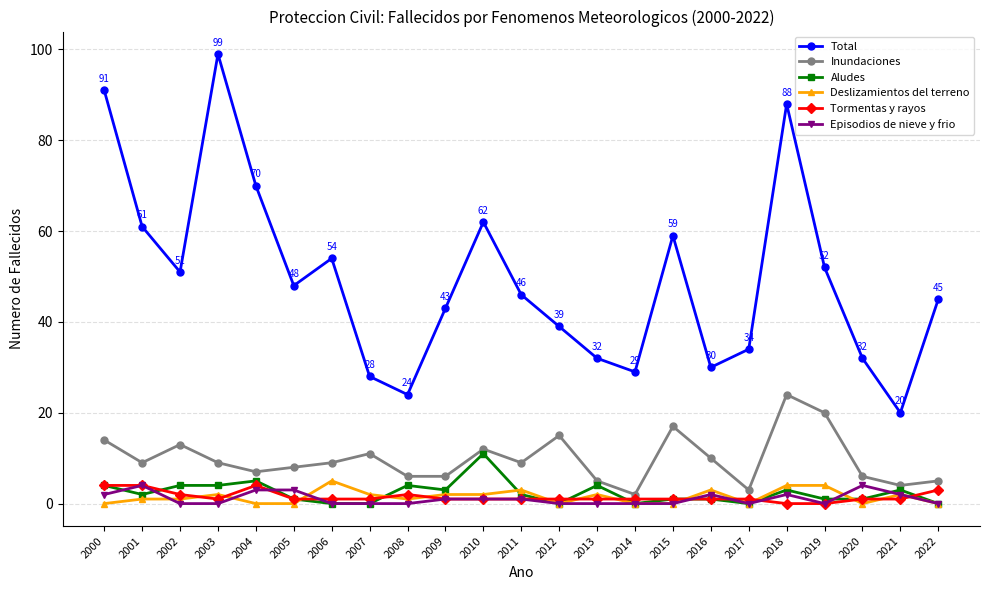

Reading left to right, extract all data points from this chart.

Total: 2000=91	2001=61	2002=51	2003=99	2004=70	2005=48	2006=54	2007=28	2008=24	2009=43	2010=62	2011=46	2012=39	2013=32	2014=29	2015=59	2016=30	2017=34	2018=88	2019=52	2020=32	2021=20	2022=45
Inundaciones: 2000=14	2001=9	2002=13	2003=9	2004=7	2005=8	2006=9	2007=11	2008=6	2009=6	2010=12	2011=9	2012=15	2013=5	2014=2	2015=17	2016=10	2017=3	2018=24	2019=20	2020=6	2021=4	2022=5
Aludes: 2000=4	2001=2	2002=4	2003=4	2004=5	2005=1	2006=0	2007=0	2008=4	2009=3	2010=11	2011=2	2012=0	2013=4	2014=0	2015=1	2016=1	2017=0	2018=3	2019=1	2020=1	2021=3	2022=0
Deslizamientos del terreno: 2000=0	2001=1	2002=1	2003=2	2004=0	2005=0	2006=5	2007=2	2008=1	2009=2	2010=2	2011=3	2012=0	2013=2	2014=0	2015=0	2016=3	2017=0	2018=4	2019=4	2020=0	2021=2	2022=0
Tormentas y rayos: 2000=4	2001=4	2002=2	2003=1	2004=4	2005=1	2006=1	2007=1	2008=2	2009=1	2010=1	2011=1	2012=1	2013=1	2014=1	2015=1	2016=1	2017=1	2018=0	2019=0	2020=1	2021=1	2022=3
Episodios de nieve y frio: 2000=2	2001=4	2002=0	2003=0	2004=3	2005=3	2006=0	2007=0	2008=0	2009=1	2010=1	2011=1	2012=0	2013=0	2014=0	2015=0	2016=2	2017=0	2018=2	2019=0	2020=4	2021=2	2022=0